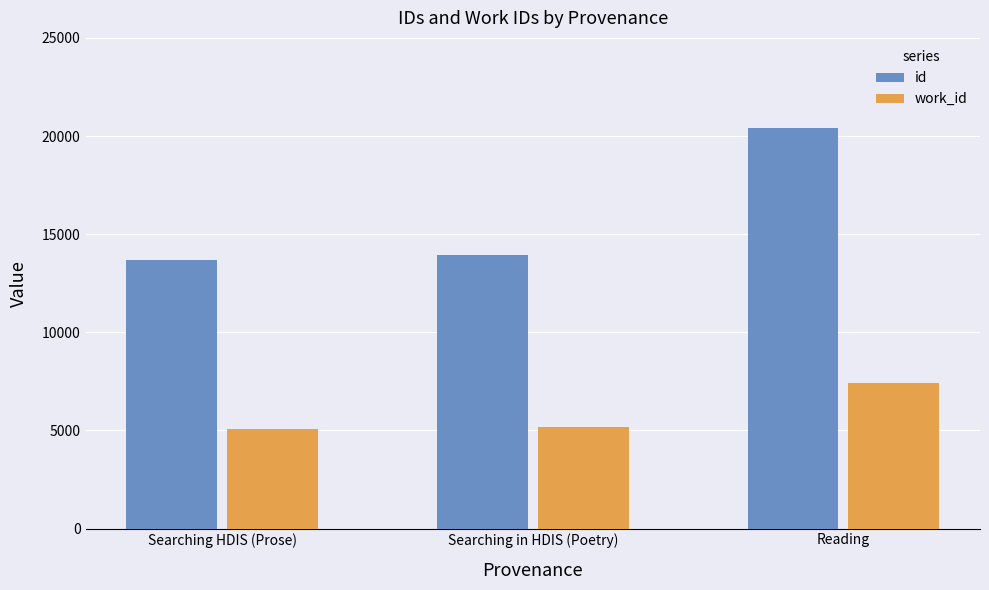

The id series shows 5855 at Searching in HDIS (Poetry). True or false?

False